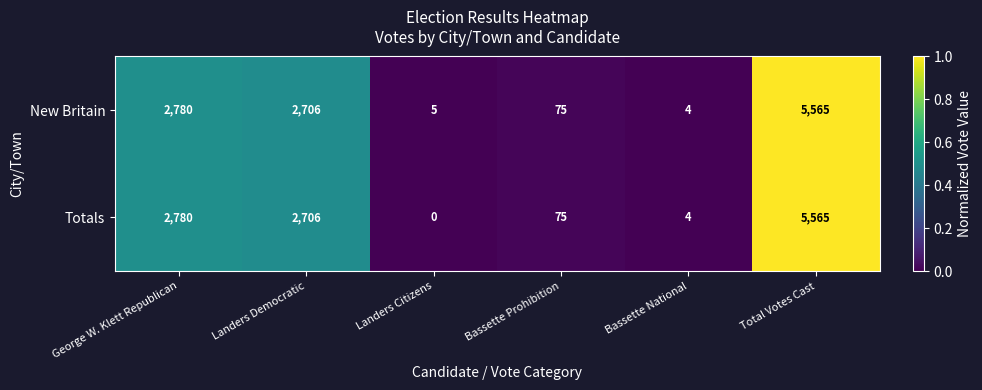

What is the difference between the New Britain values at Landers Citizens and Total Votes Cast?

5560